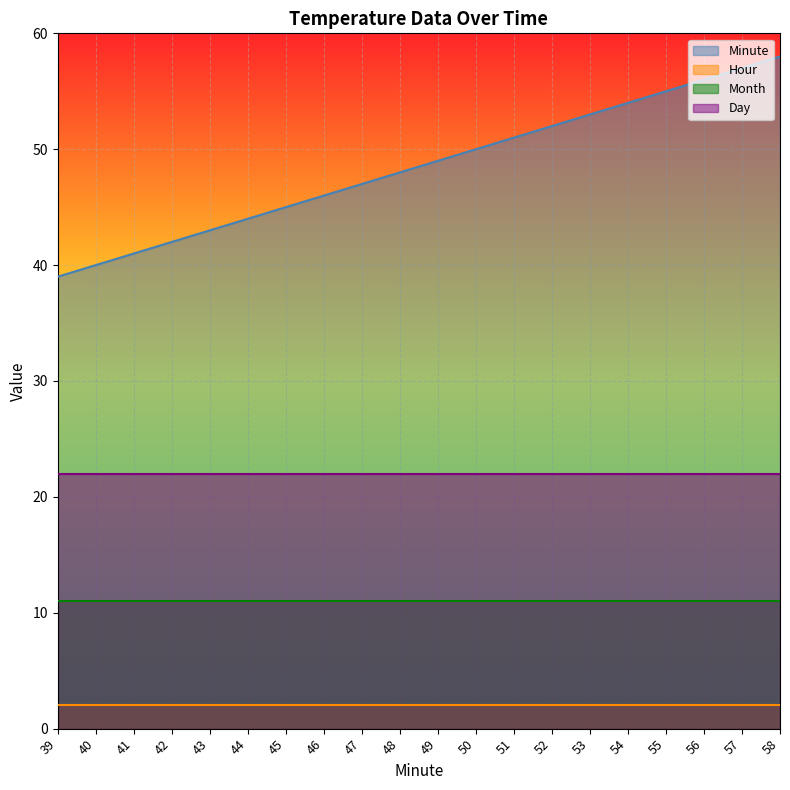

What are all the series names shown in the legend?

Minute, Hour, Month, Day